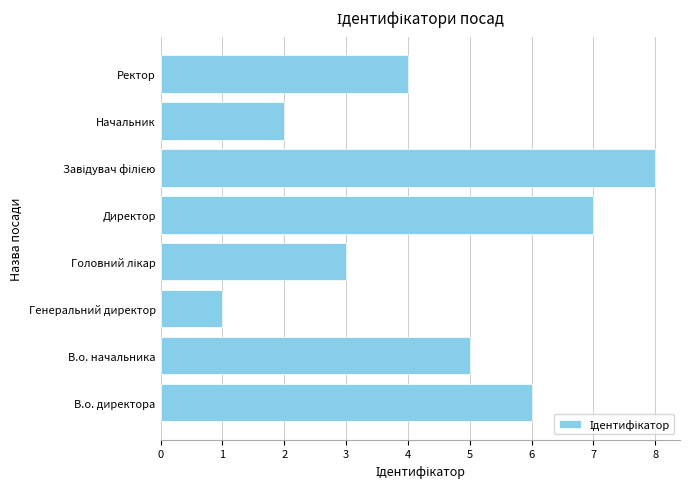

How many data points are less than 5?

4